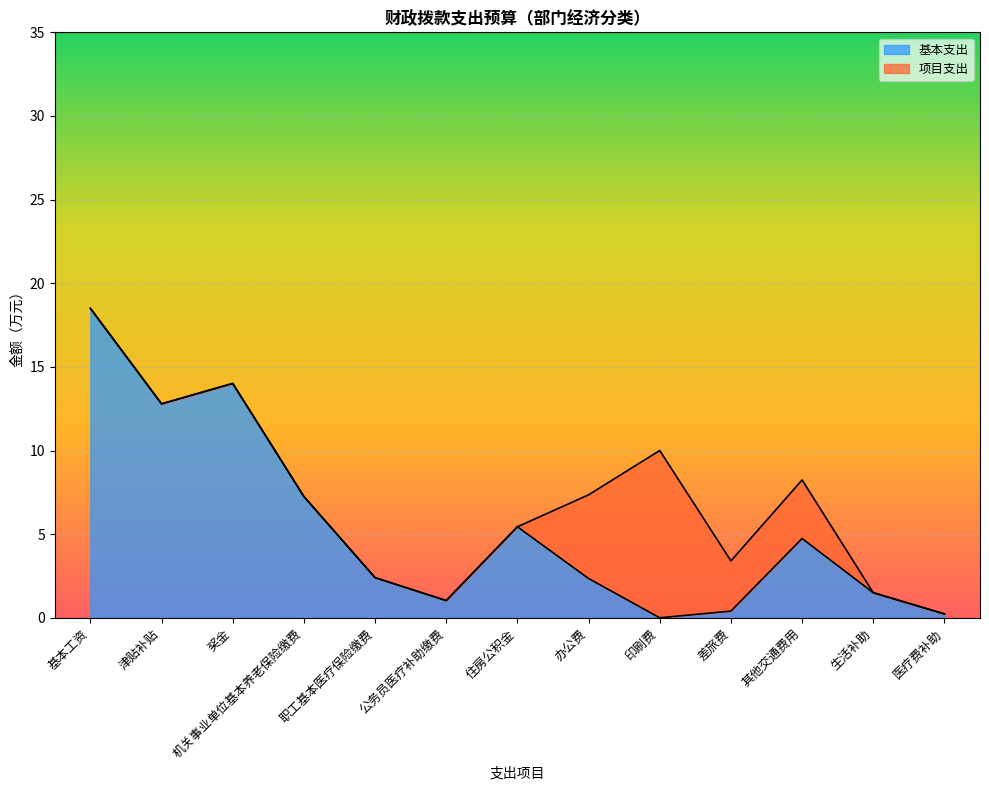

Where is the first local maximum?

奖金